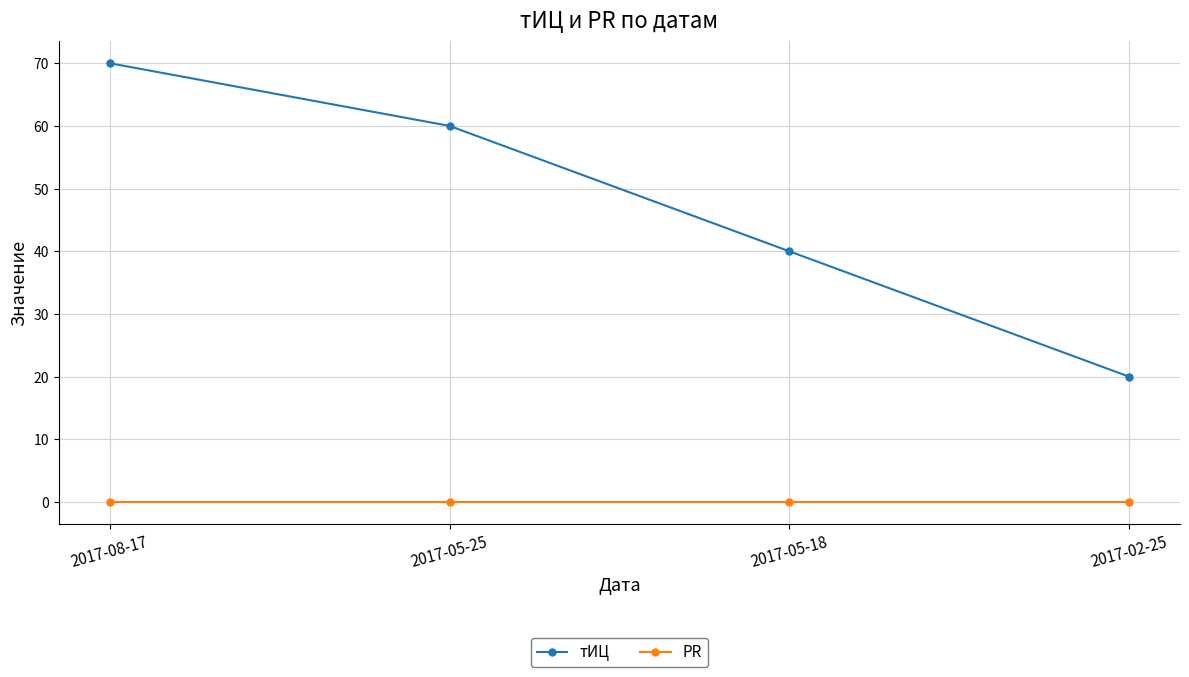

Which category has the lowest value in the тИЦ series?

2017-02-25